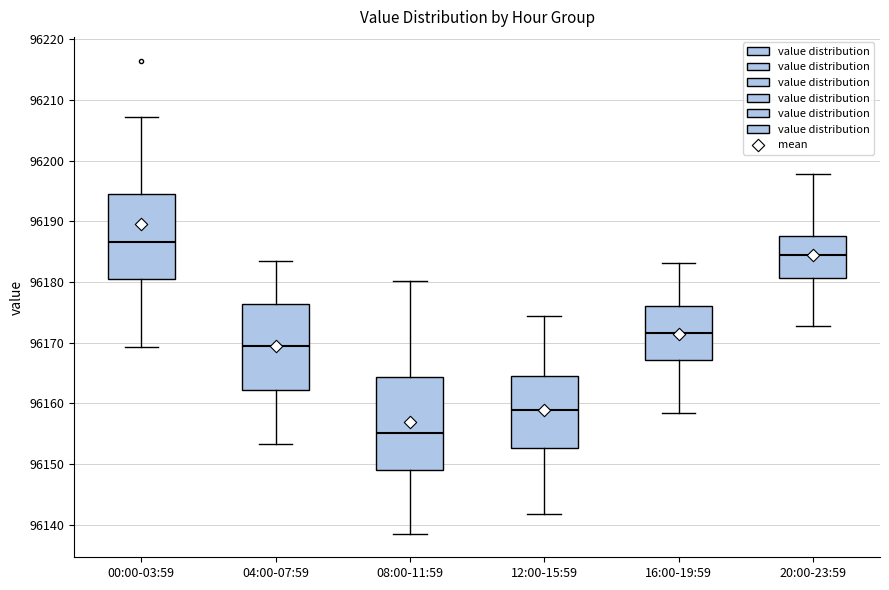

Where does the median line of the box for 20:00-23:59 sit on the y-axis? The values are not printed on the chart, so give them approximately, as read against the axis.

96184